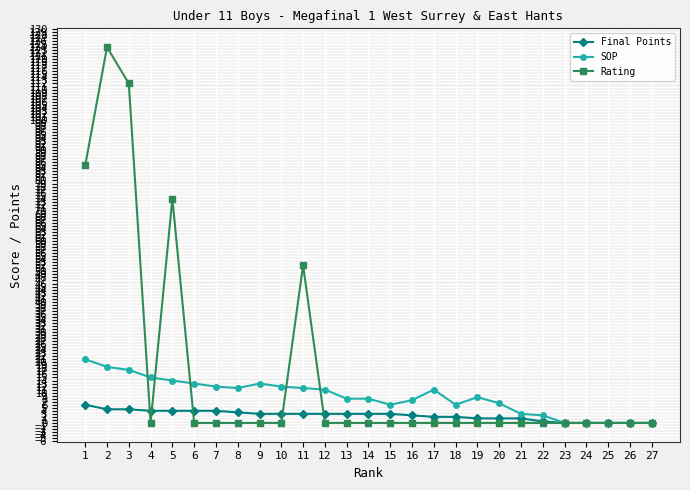

List the series in order of their overall mean, lowest first.

Final Points, SOP, Rating